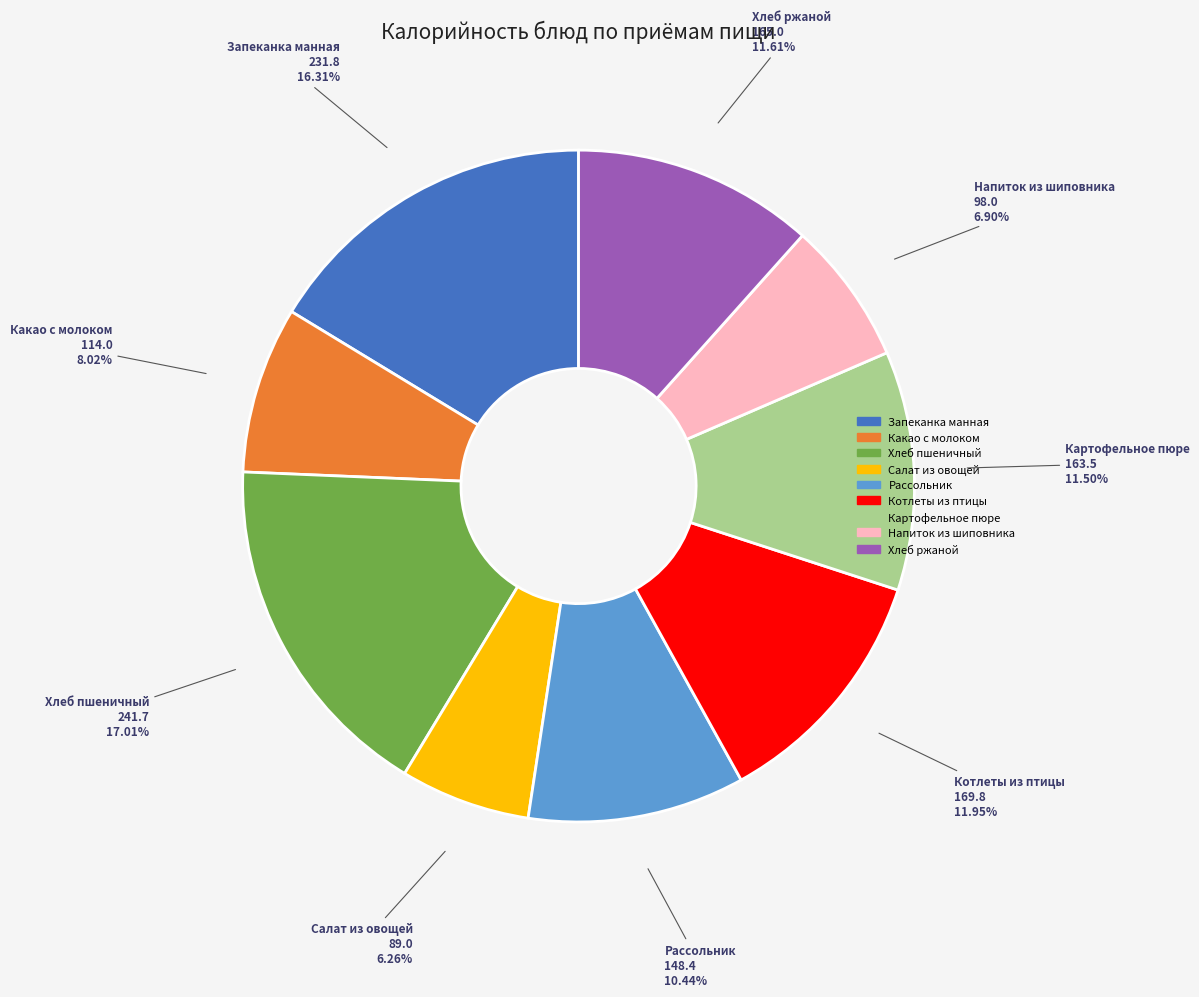

What percentage is the Рассольник slice, to the nearest percent?

10%